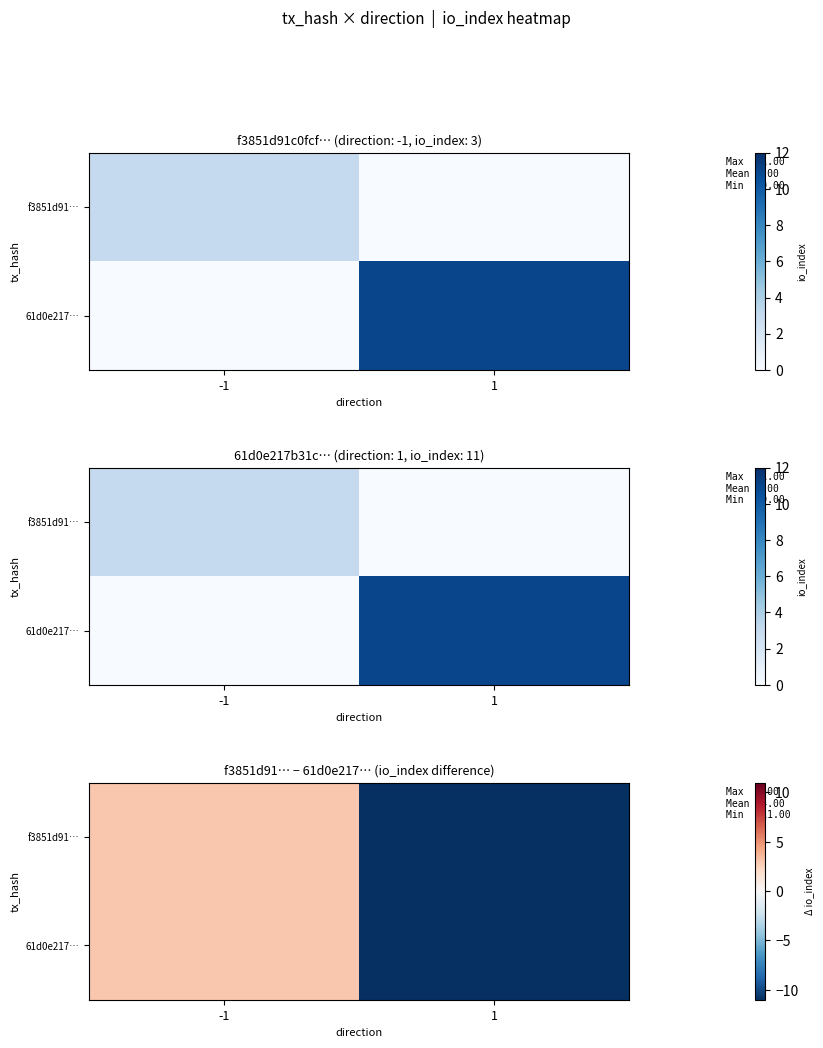

At how many categories does at least one series exceed -3?

1